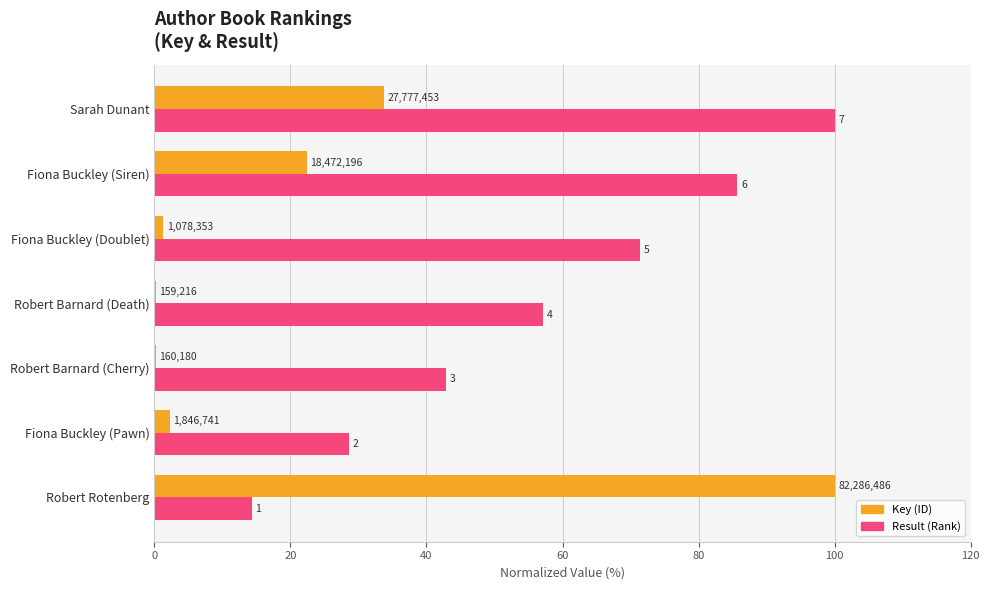

How many groups of bars are there?

7